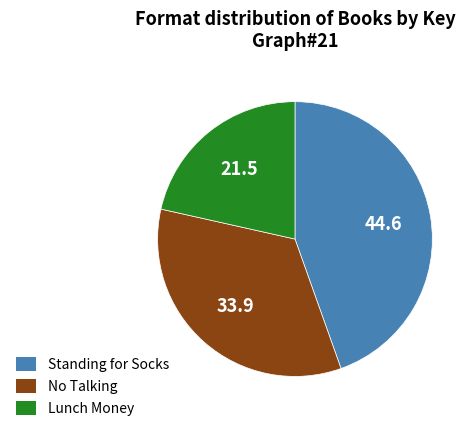

The No Talking slice represents 24% of the pie. True or false?

False